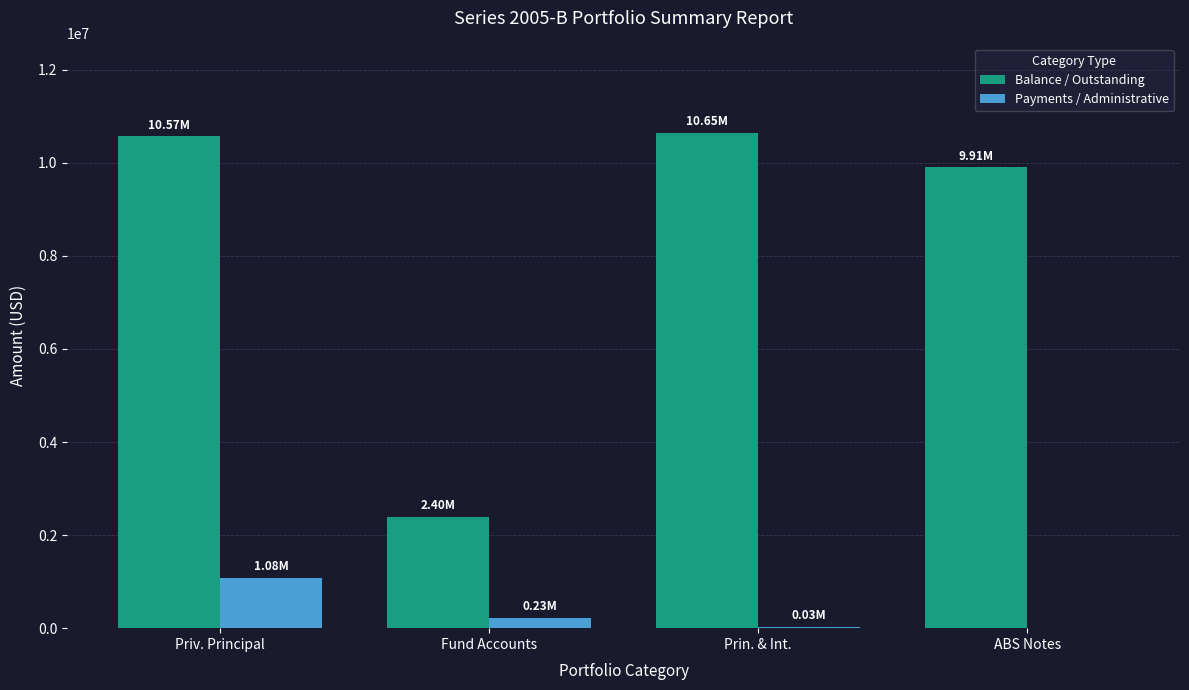

Which series has the largest range (max minus min)?

Balance / Outstanding